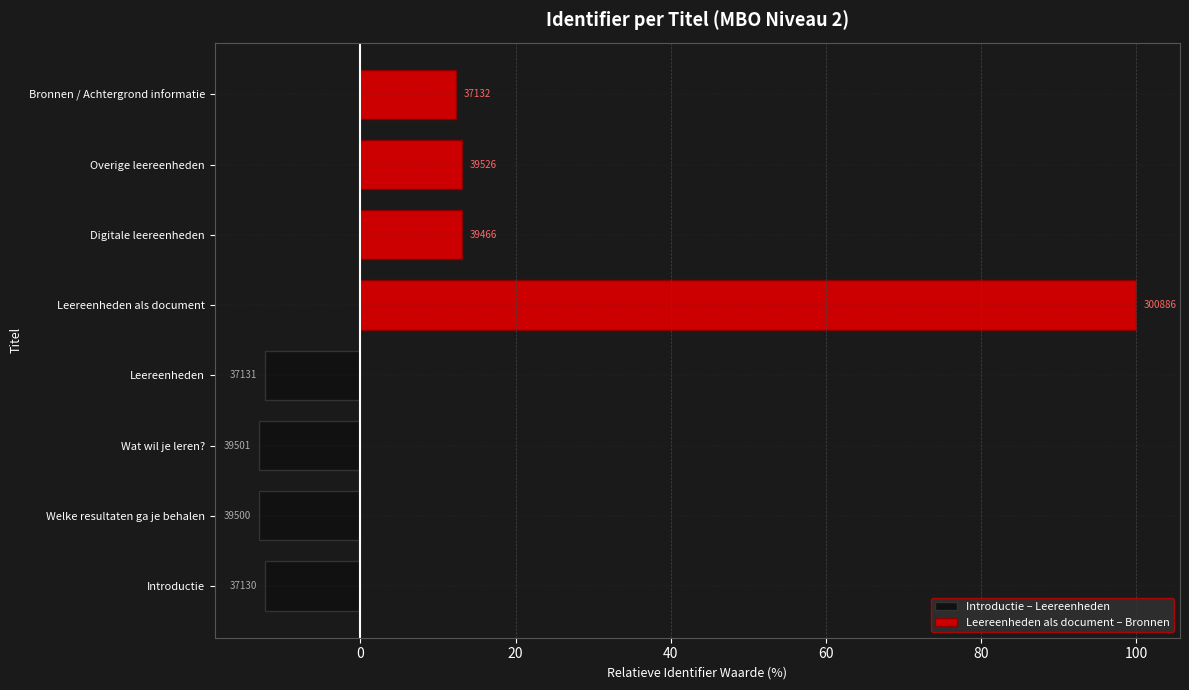

Rank the series by their maximum value, from lowest to highest.

Introductie – Leereenheden, Leereenheden als document – Bronnen